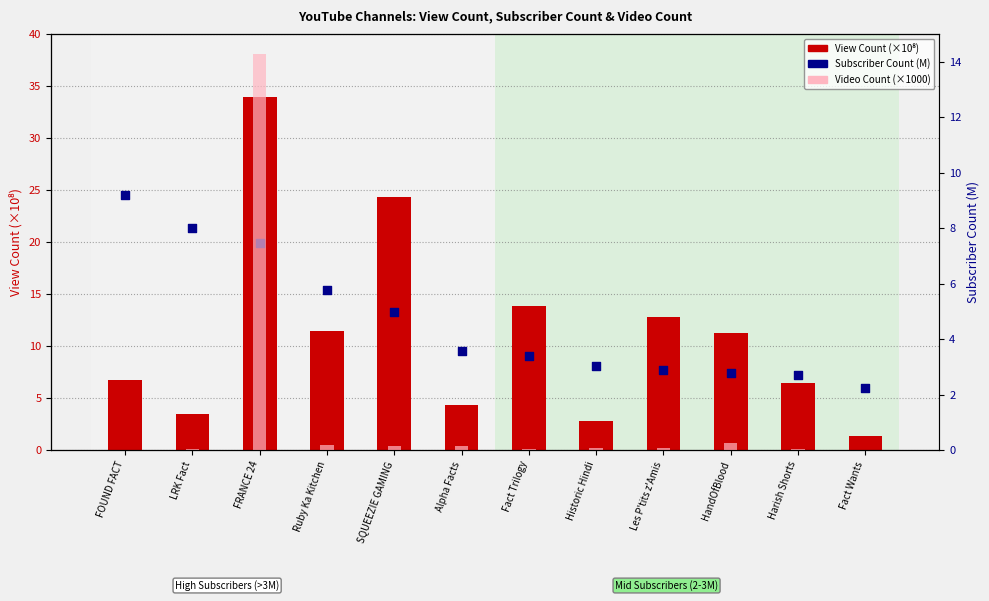

What is the total value across all series at Historic Hindi?

6.4